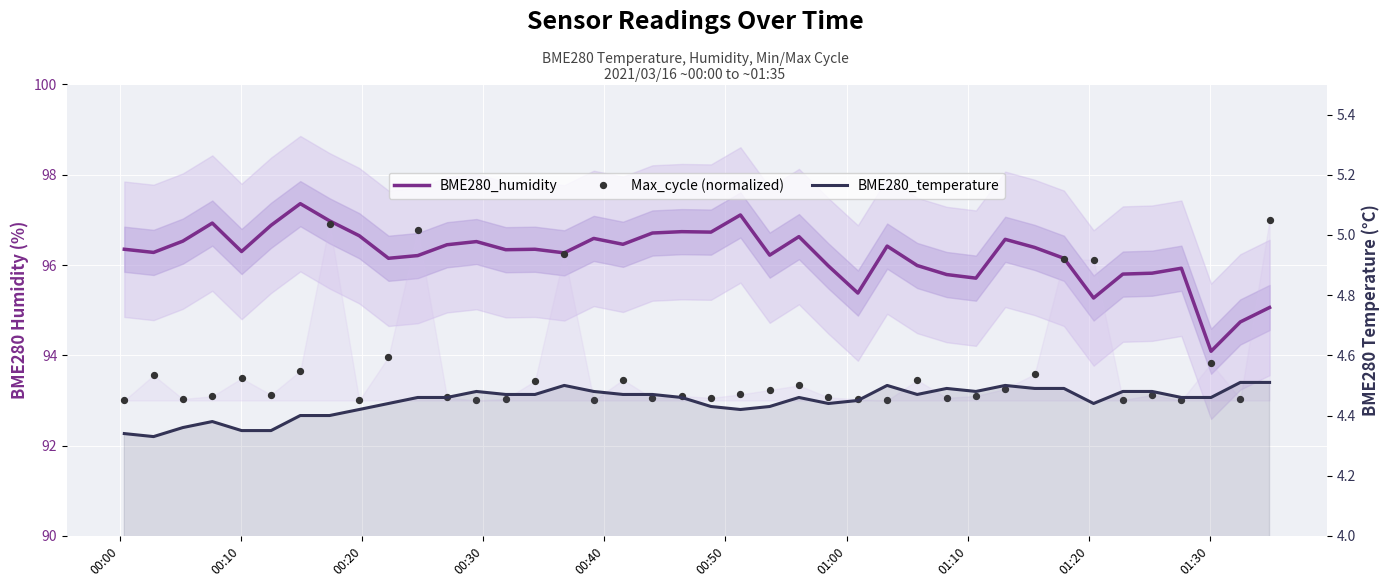

What are all the series names shown in the legend?

BME280_humidity, Max_cycle (normalized), BME280_temperature